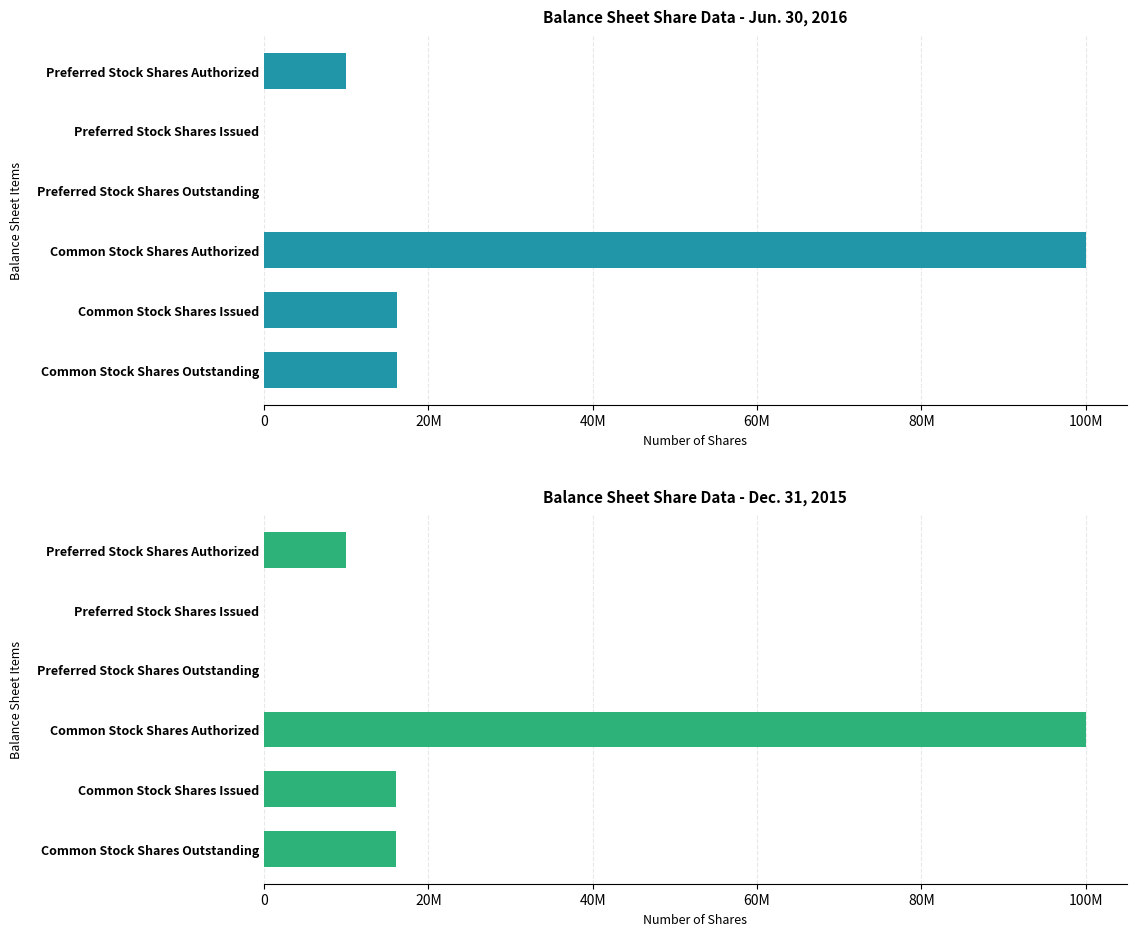

How many data points in Dec. 31, 2015 are less than 16107071?

3